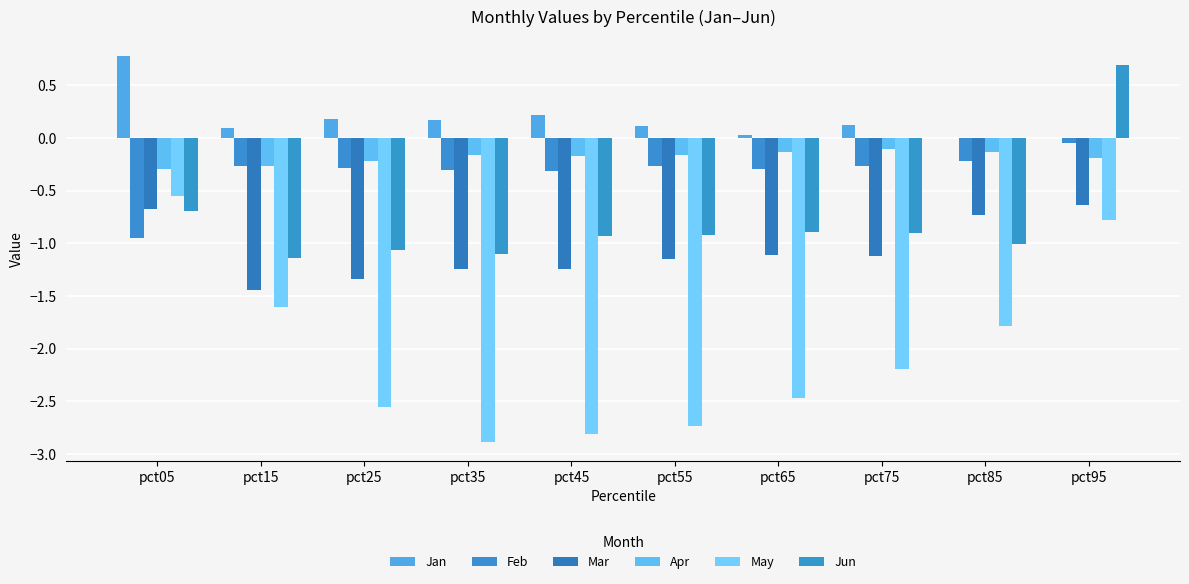

Is it true that May equals -1.9 at pct55?

False